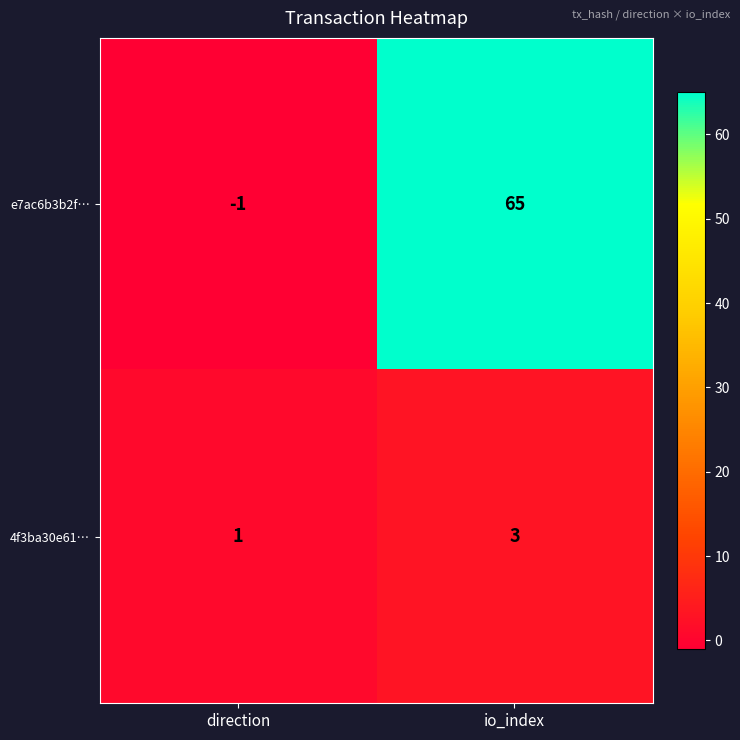

What is the approximate value of e7ac6b3b2f… at io_index, to the nearest 5?

65